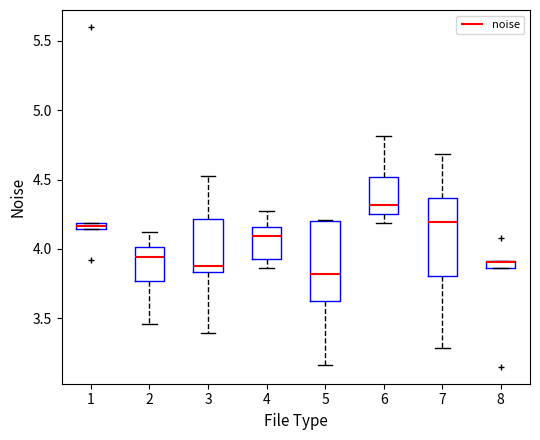

Where is the upper edge of the box at x = 4 on the y-axis? The values are not printed on the chart, so give them approximately, as read against the axis.

4.15